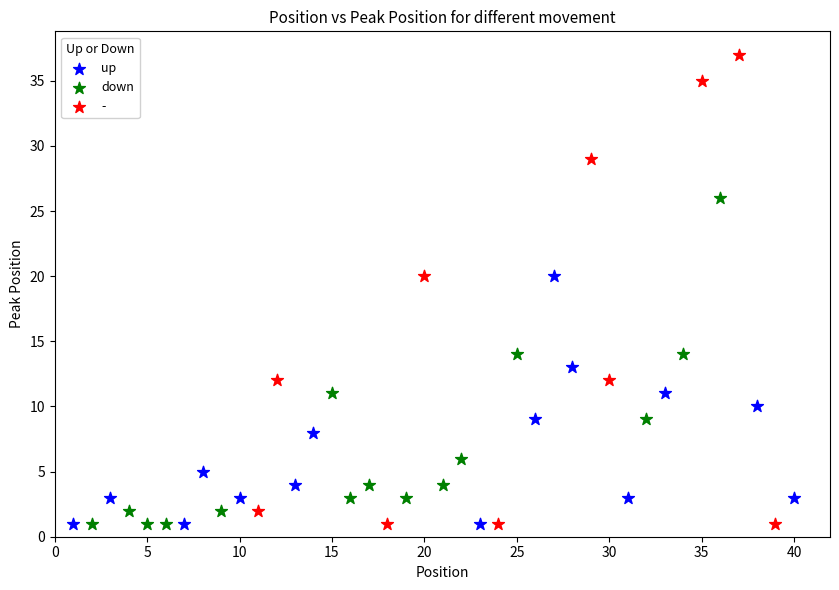

Which series has the largest Y range (max minus min)?

-